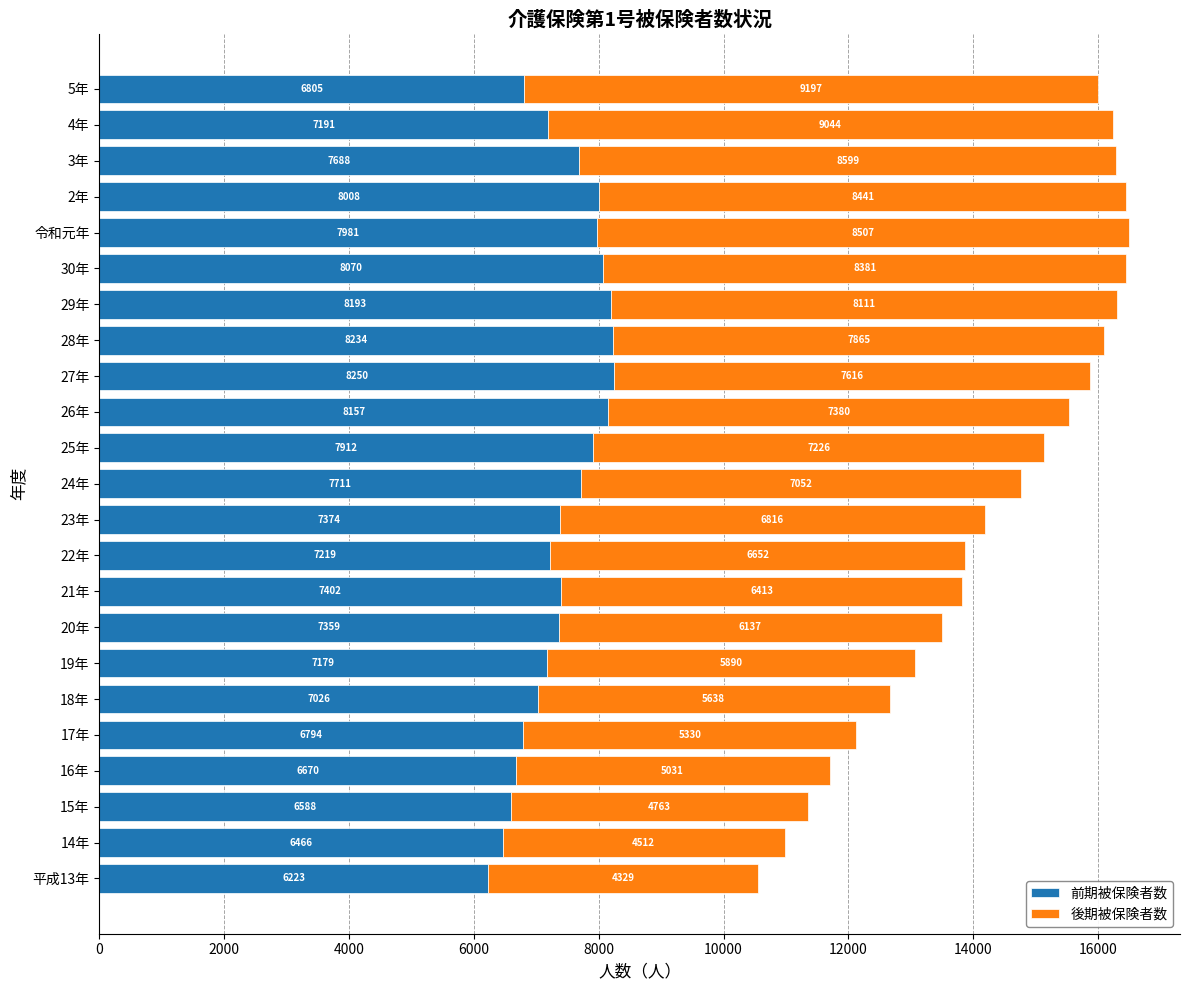

At which label does 前期被保険者数 reach its minimum?

平成13年